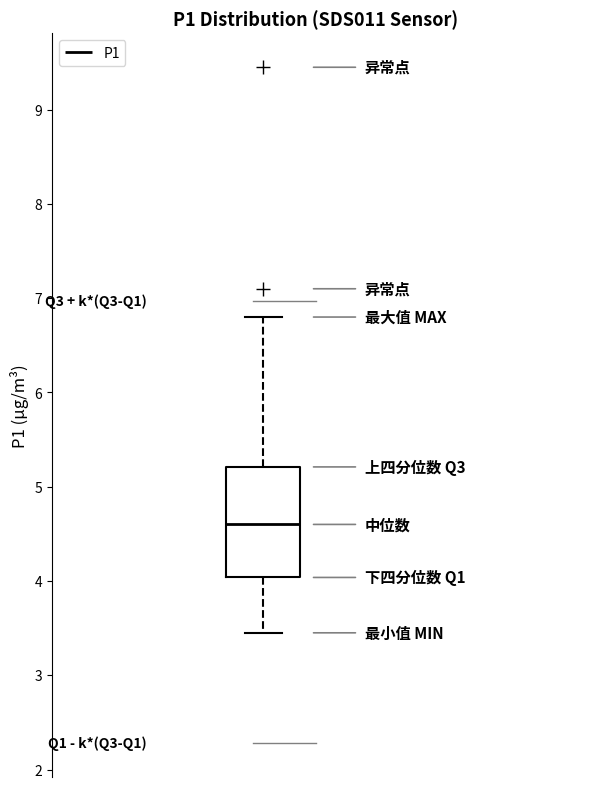

Where is the lower edge of the box on the y-axis? The values are not printed on the chart, so give them approximately, as read against the axis.

4.0